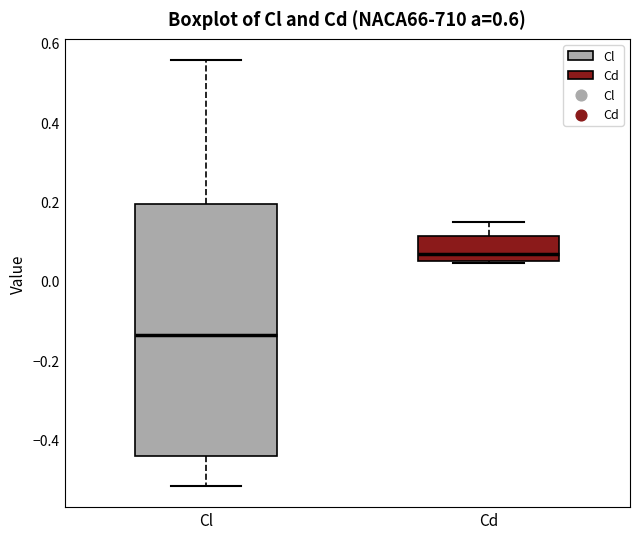

Which box is the tallest, from its lower edge to its upper edge?

Cl